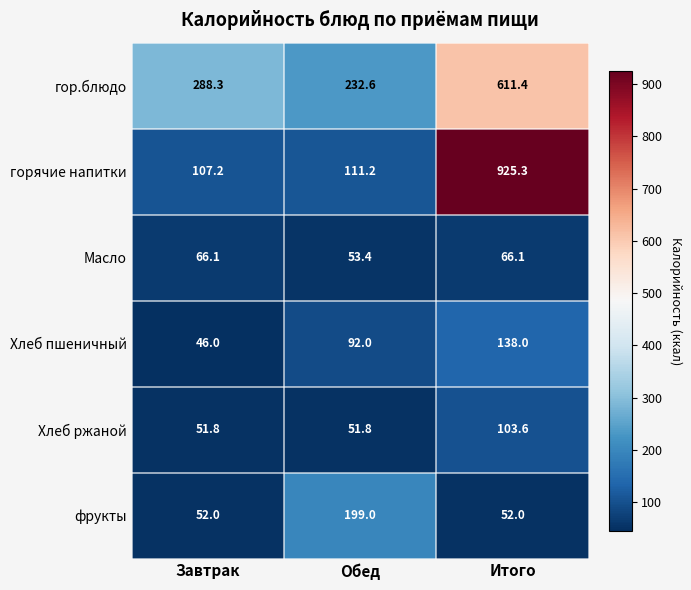

How many values in the горячие напитки series are below 111?

1